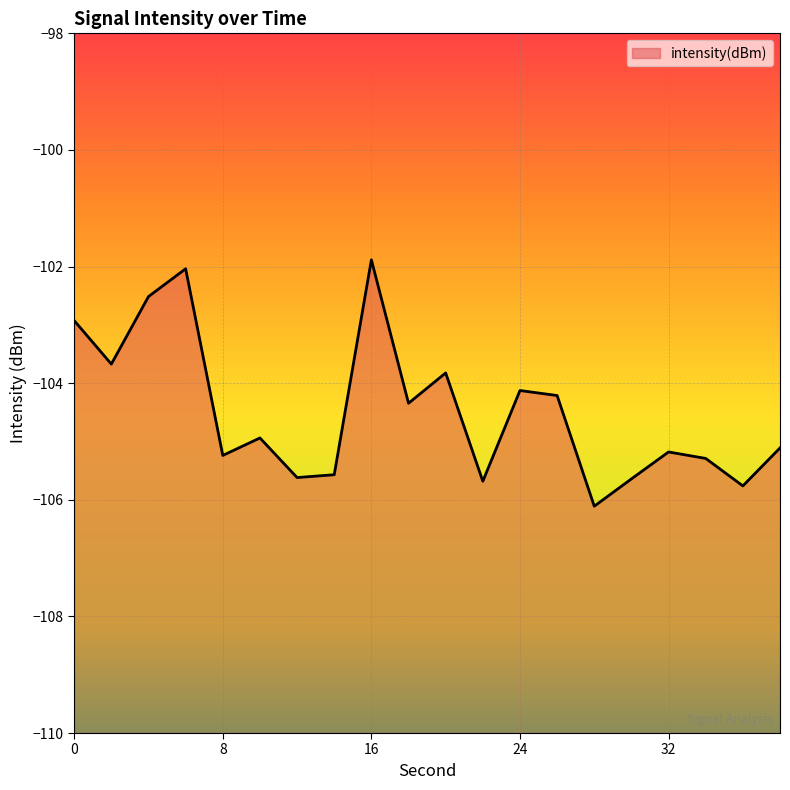

List the labels in order of value, smallest first.

28, 36, 22, 30, 12, 14, 34, 8, 32, 38, 10, 18, 26, 24, 20, 2, 0, 4, 6, 16